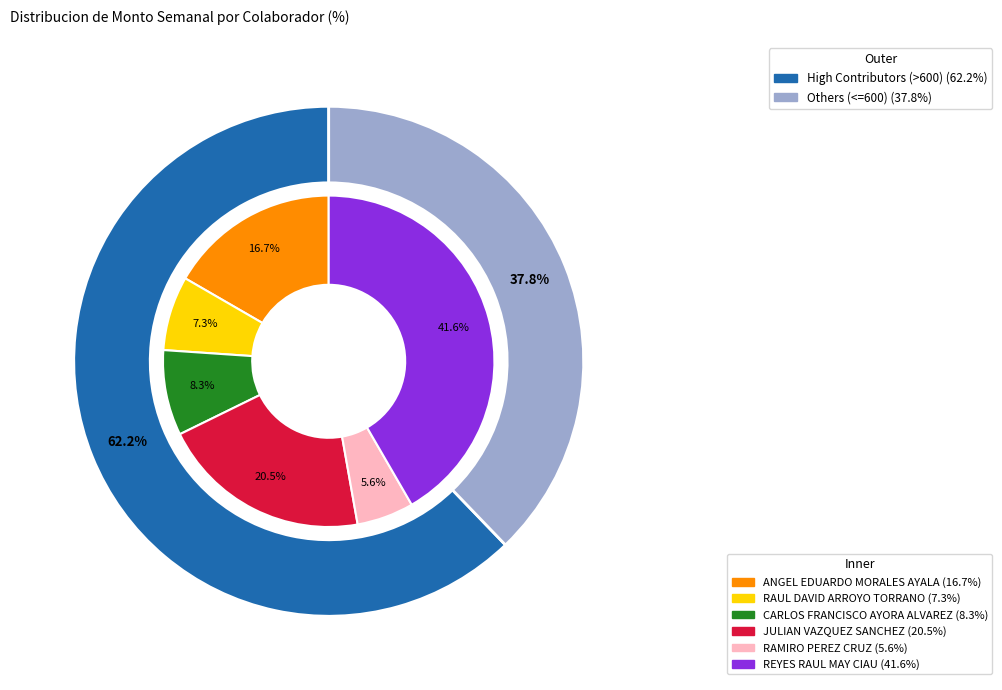

To the nearest percent, what percentage of the pie is MACR870207UWA?

42%